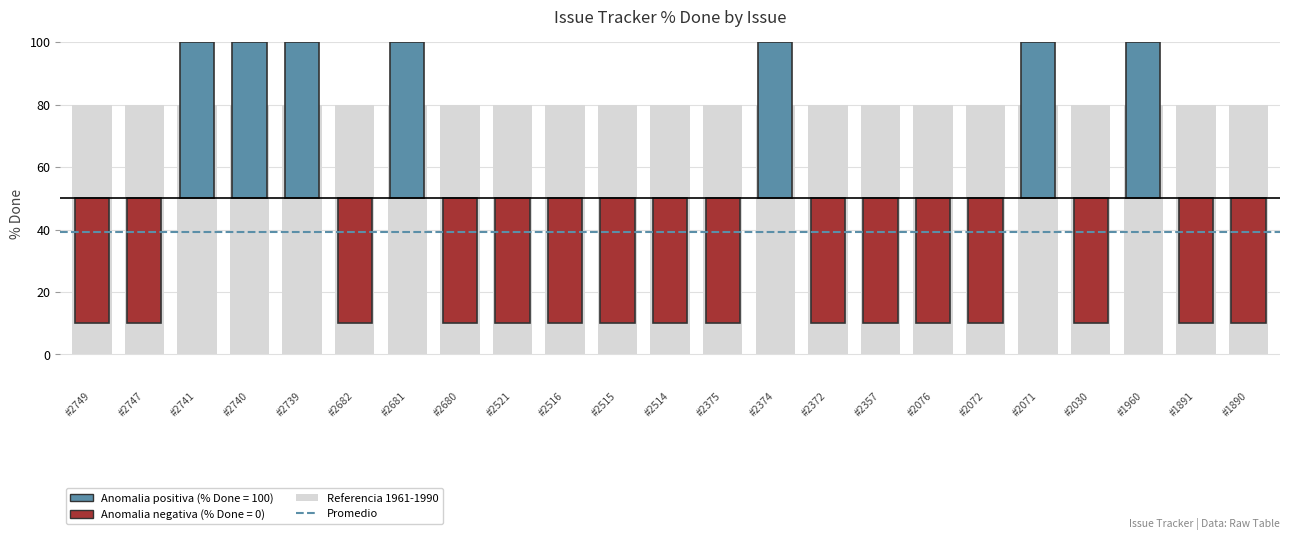

Reading left to right, what are all the values shown in this chart?

% Done: 0	0	100	100	100	0	100	0	0	0	0	0	0	100	0	0	0	0	100	0	100	0	0
Anomalia positiva: 0	0	100	100	100	0	100	0	0	0	0	0	0	100	0	0	0	0	100	0	100	0	0
Anomalia negativa: 100	100	0	0	0	100	0	100	100	100	100	100	100	0	100	100	100	100	0	100	0	100	100